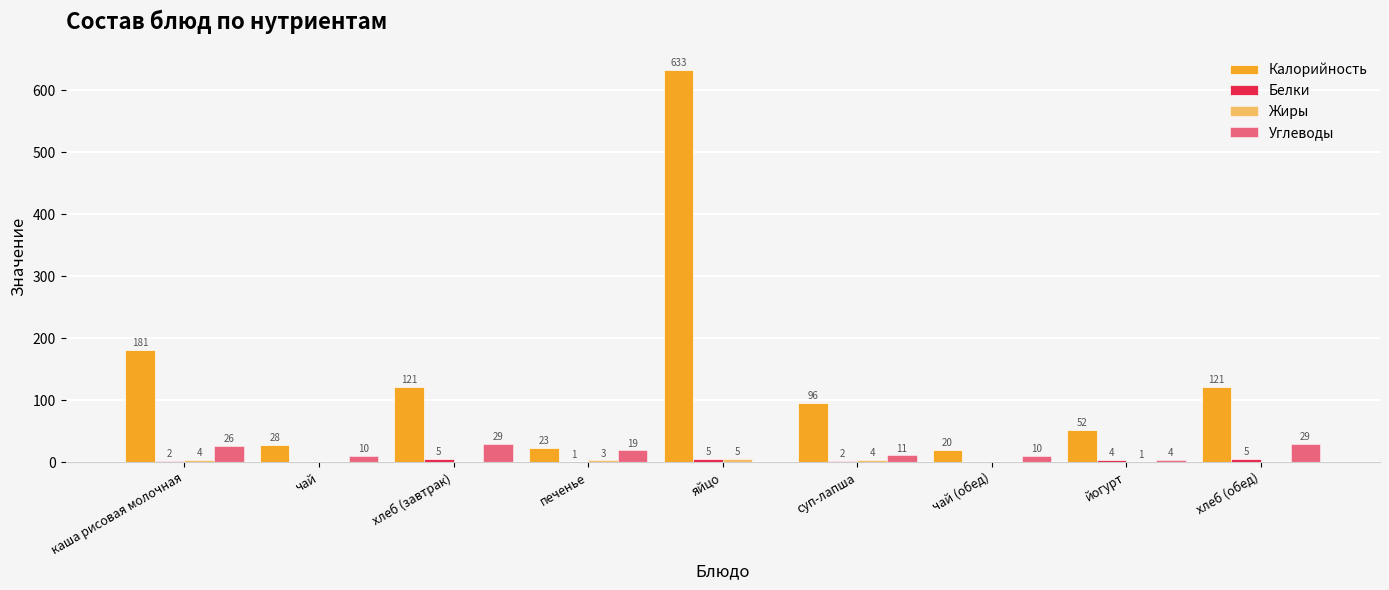

How many series are shown in this chart?

4